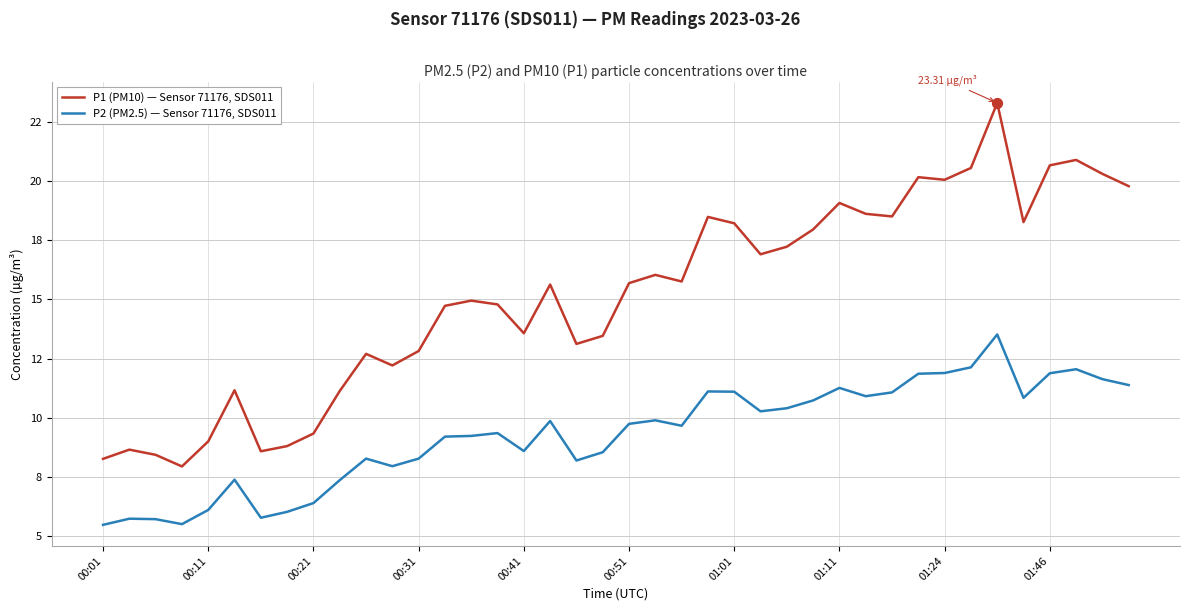

Does the chart have visible grid lines?

Yes